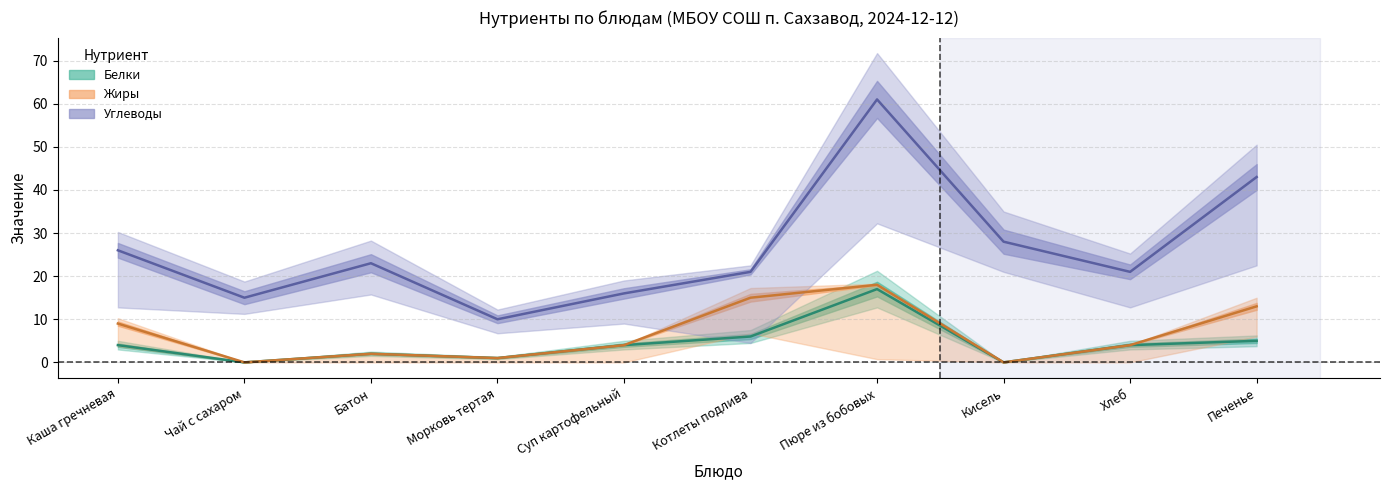

True or false: Жиры has a value of 2 at Морковь тертая.

False